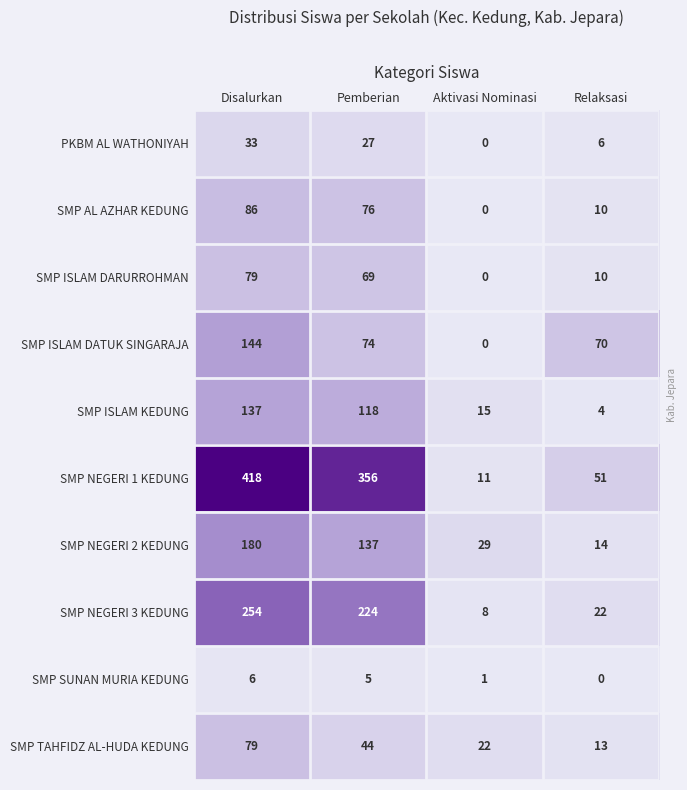

Is it true that SMP ISLAM DARURROHMAN equals 79 at Disalurkan?

True